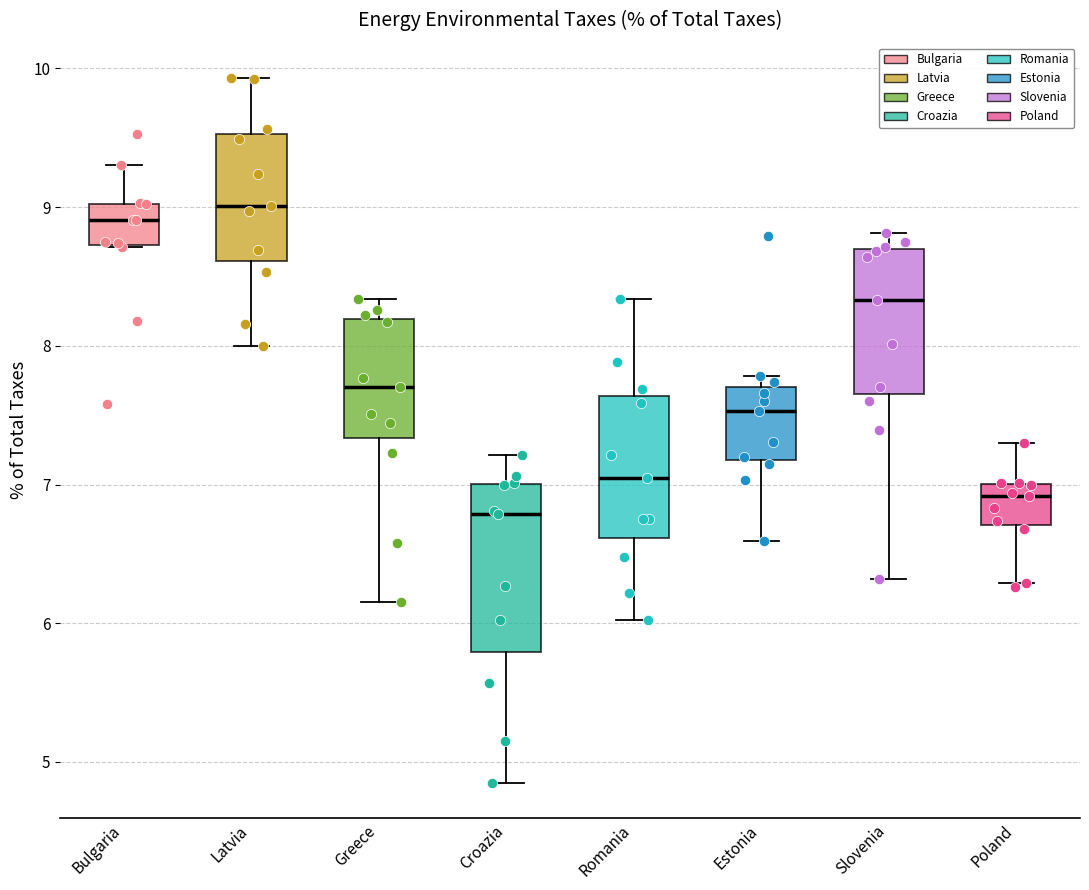

Reading left to right, transcribe this box plot: for each box, give where its median line is, the range the box spans, and where its two whiskers end, as read against the y-axis. The values are not printed on the chart, so give them approximately, as read against the axis.

Bulgaria: median 8.9, box 8.7 to 9.0, whiskers 8.7 to 9.3
Latvia: median 9.0, box 8.6 to 9.5, whiskers 8.0 to 9.9
Greece: median 7.7, box 7.3 to 8.2, whiskers 6.2 to 8.3
Croazia: median 6.8, box 5.8 to 7.0, whiskers 4.9 to 7.2
Romania: median 7.1, box 6.6 to 7.6, whiskers 6.0 to 8.3
Estonia: median 7.5, box 7.2 to 7.7, whiskers 6.6 to 7.8
Slovenia: median 8.3, box 7.7 to 8.7, whiskers 6.3 to 8.8
Poland: median 6.9, box 6.7 to 7.0, whiskers 6.3 to 7.3